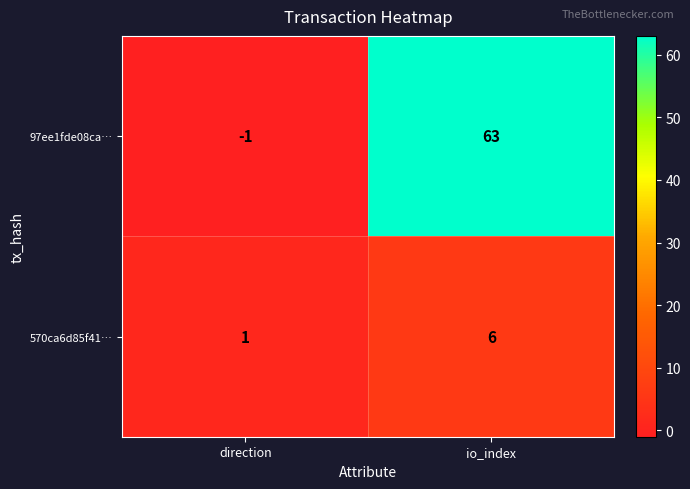

What is the difference between the 97ee1fde08ca… values at direction and io_index?

64